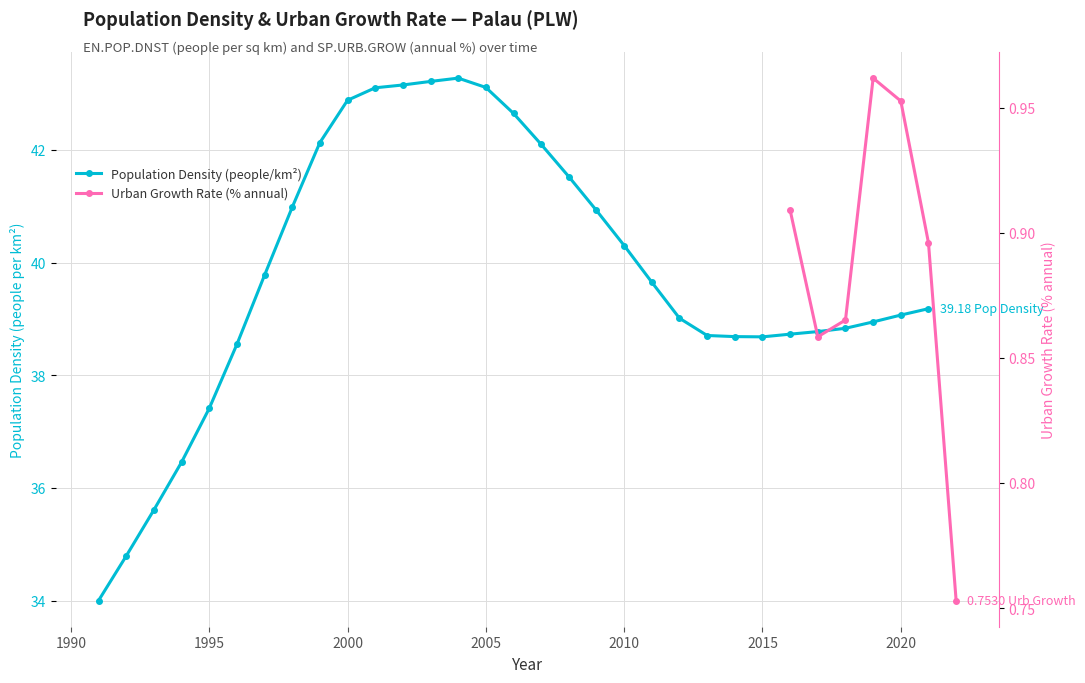

Reading left to right, what are all the values shown in this chart?

34.0	34.8	35.6	36.5	37.4	38.5	39.8	41.0	42.1	42.9	43.1	43.2	43.2	43.3	43.1	42.6	42.1	41.5	40.9	40.3	39.7	39.0	38.7	38.7	38.7	38.7	38.8	38.8	38.9	39.1	39.2